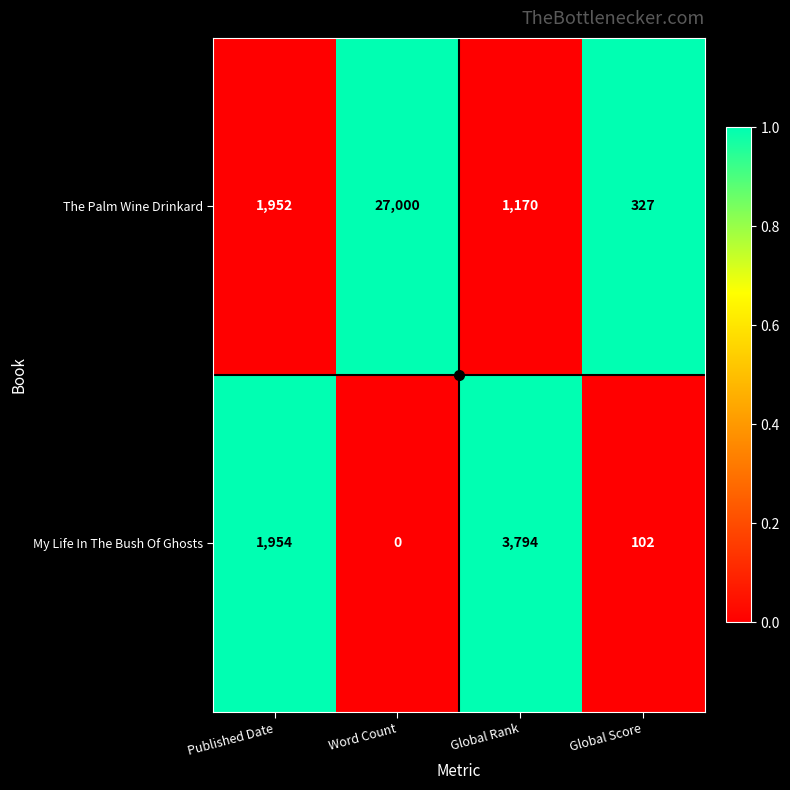

Where is The Palm Wine Drinkard nearest to the value 13663?

Published Date